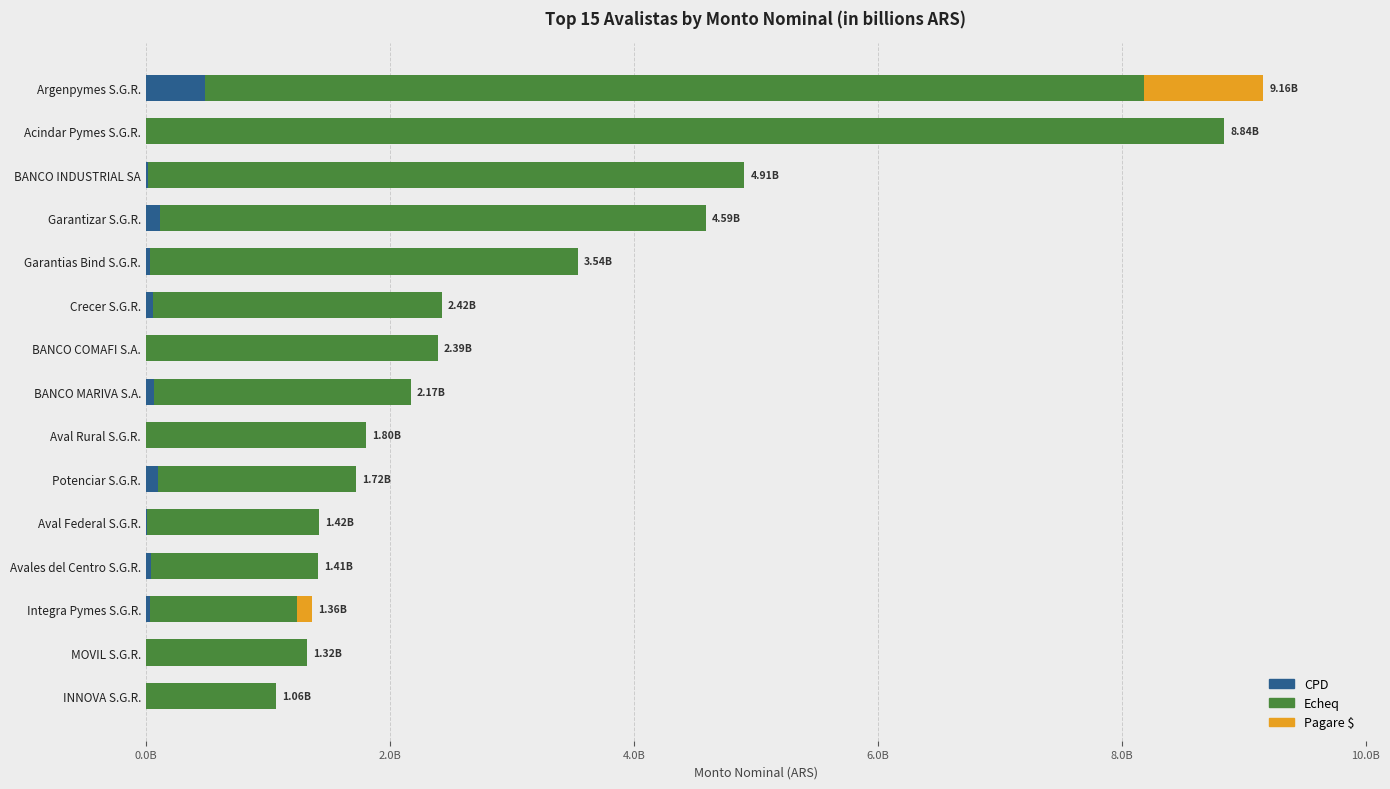

What are all the series names shown in the legend?

CPD, Echeq, Pagare $